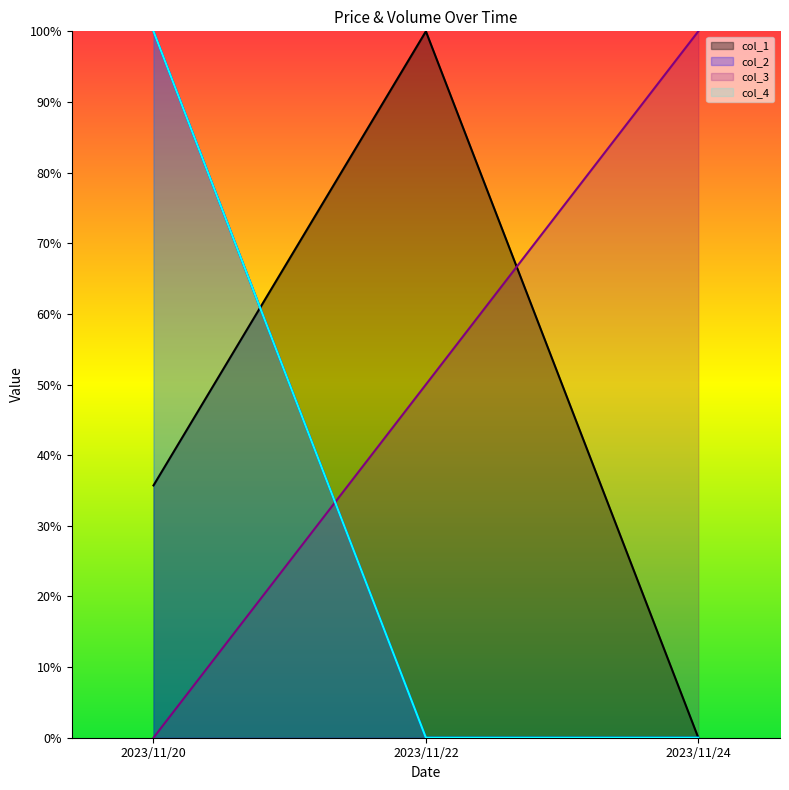

Reading right to left, extract all data points from this chart.

col_1: 2023/11/24=0.0	2023/11/22=1.0	2023/11/20=0.4
col_2: 2023/11/24=0.0	2023/11/22=0.0	2023/11/20=1.0
col_3: 2023/11/24=1.0	2023/11/22=0.5	2023/11/20=0.0
col_4: 2023/11/24=0.0	2023/11/22=0.0	2023/11/20=1.0